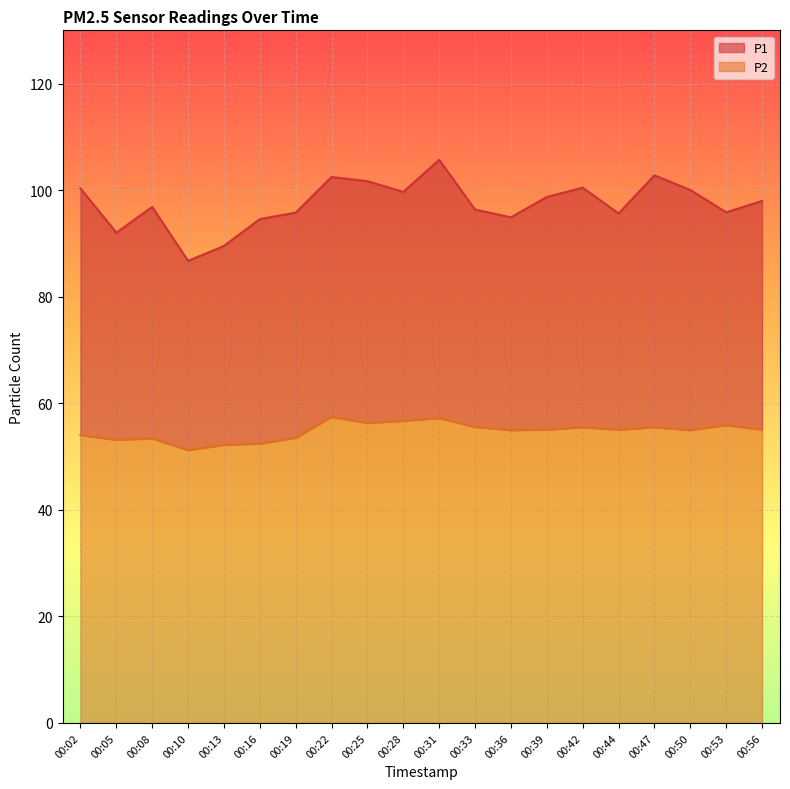

Reading left to right, what are all the values shown in this chart?

P1: 00:02=100.3	00:05=92.0	00:08=96.8	00:10=86.7	00:13=89.5	00:16=94.6	00:19=95.8	00:22=102.5	00:25=101.7	00:28=99.7	00:31=105.7	00:33=96.3	00:36=94.9	00:39=98.7	00:42=100.5	00:44=95.6	00:47=102.8	00:50=100.0	00:53=95.8	00:56=98.0
P2: 00:02=54.0	00:05=53.1	00:08=53.4	00:10=51.2	00:13=52.2	00:16=52.4	00:19=53.5	00:22=57.5	00:25=56.3	00:28=56.7	00:31=57.2	00:33=55.5	00:36=55.0	00:39=55.0	00:42=55.5	00:44=55.0	00:47=55.5	00:50=55.0	00:53=55.9	00:56=55.0